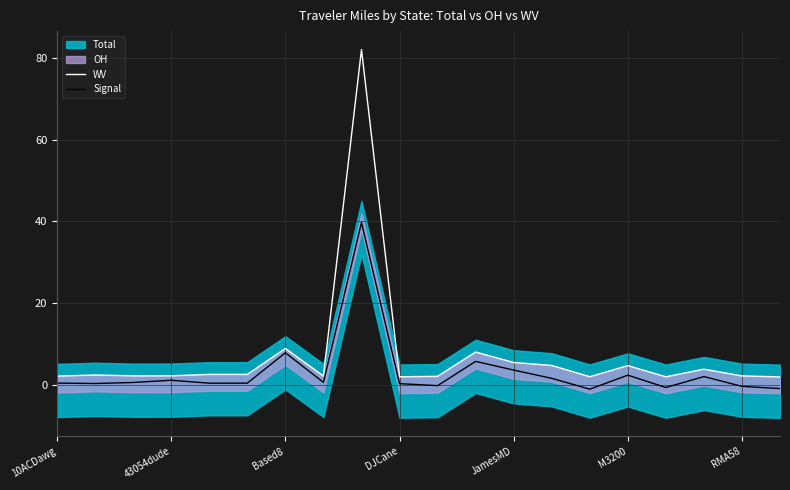

How many lines are shown in the chart?

2